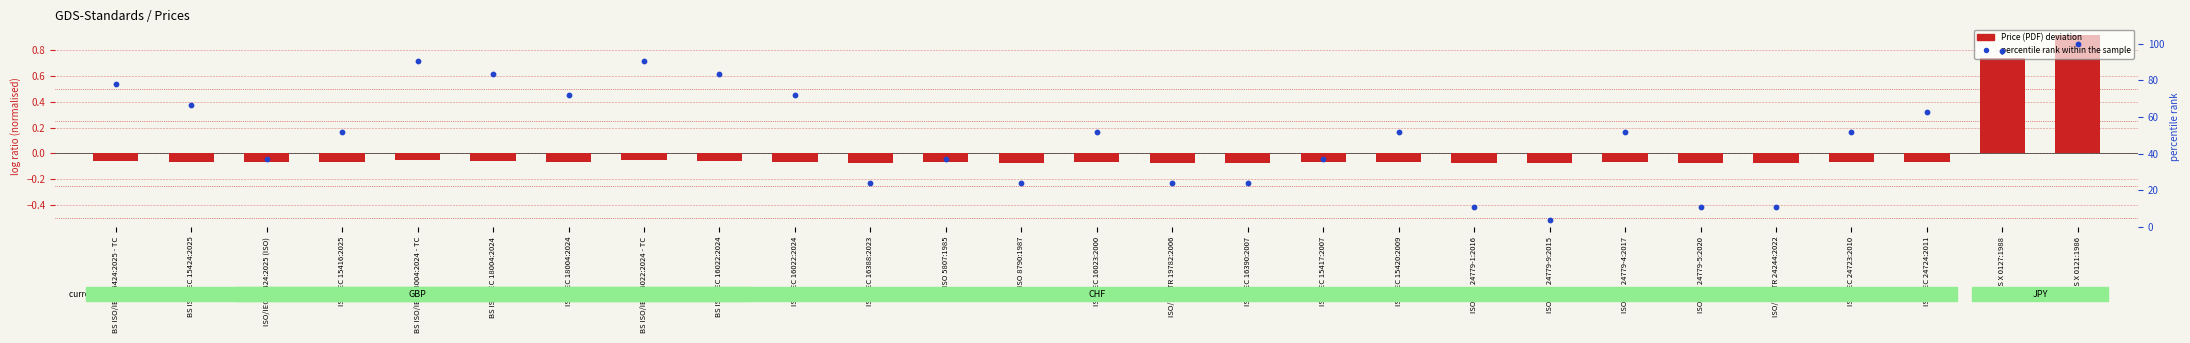

At which category is the sum across all series the highest?

JIS X 0121:1986